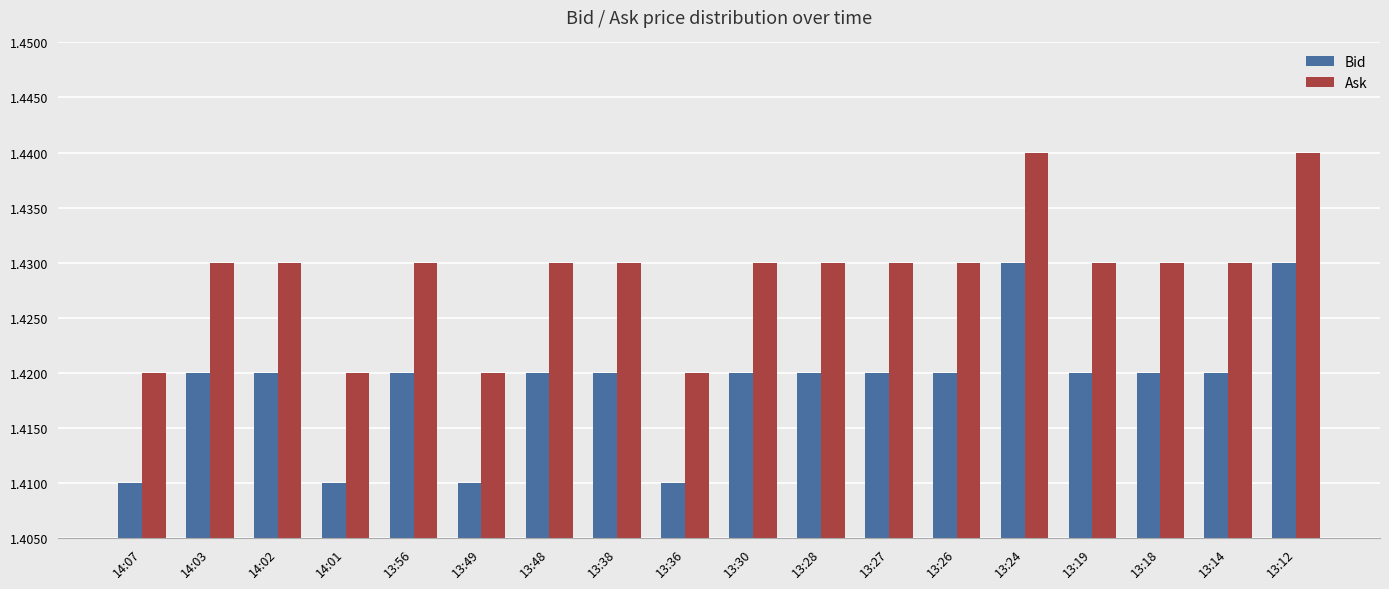

At how many categories does at least one series exceed 1?

18